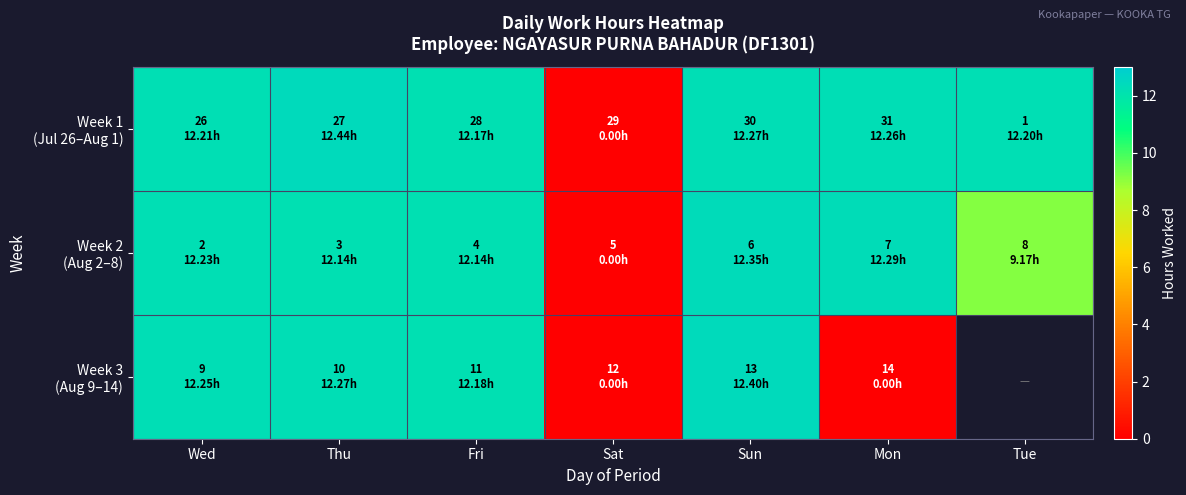

How many values in the Week 3 (Aug 9–14) series exceed 12?

4